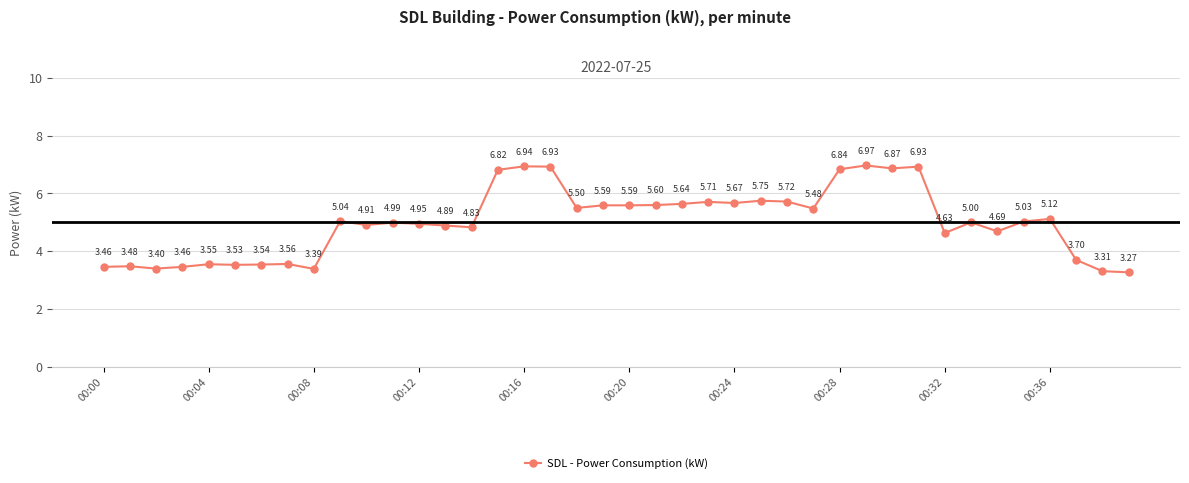

What is the average value?

5.0